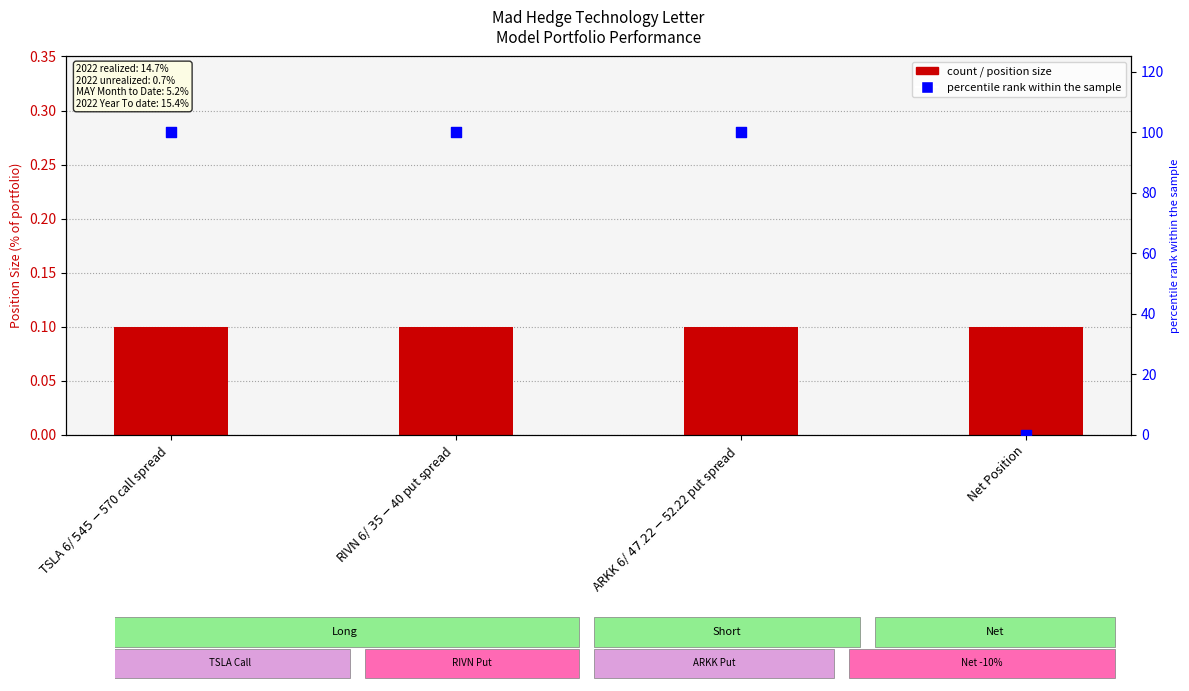

Which series has the largest total across all categories?

percentile rank